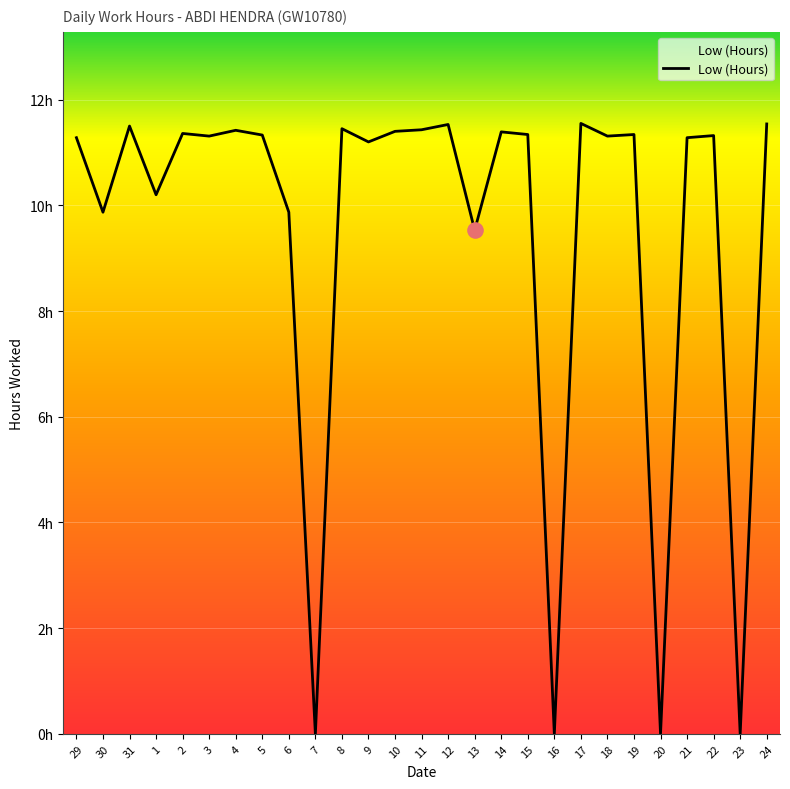

What is the ratio of the value at 6 to the value at 24?

0.9